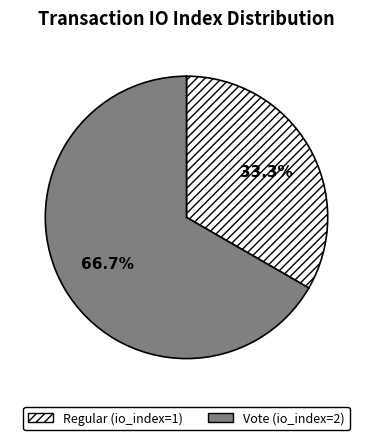

What percentage is the Regular slice, to the nearest percent?

33%